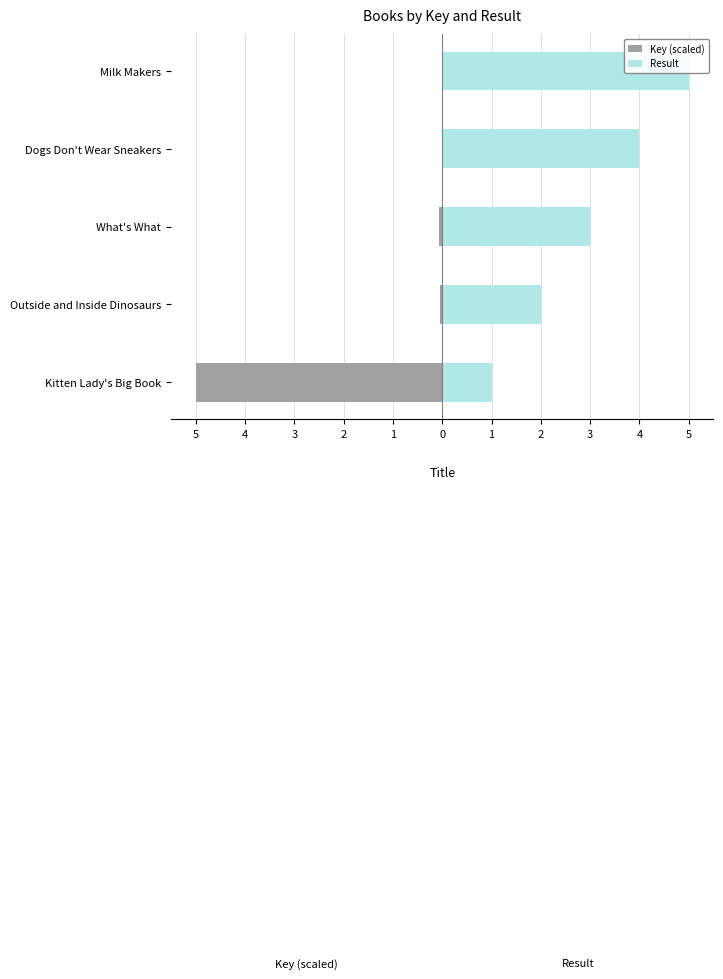

How many series are shown in this chart?

2